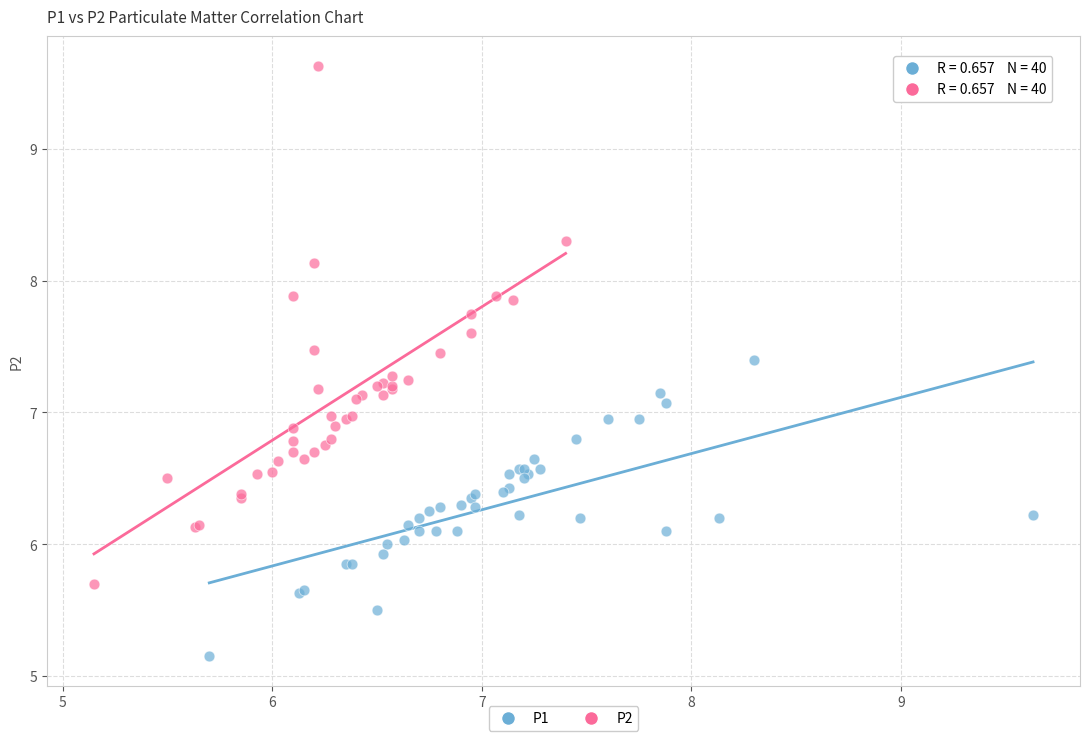

Which series reaches the minimum Y coordinate?

P1